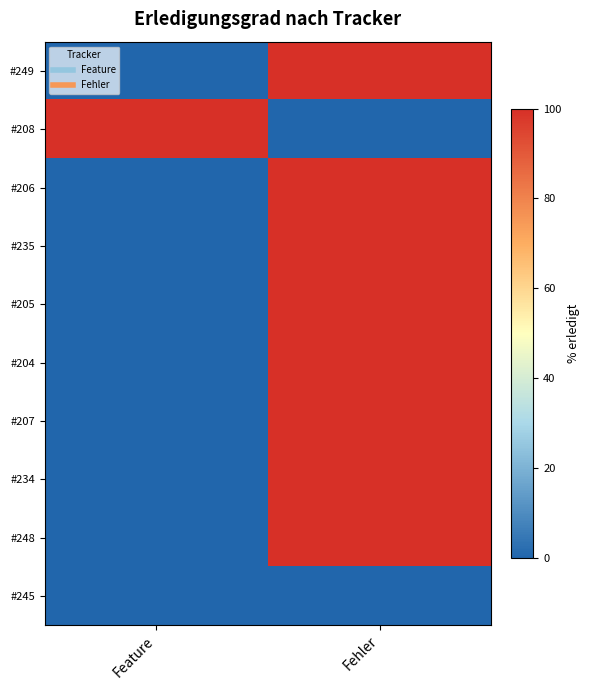

Reading left to right, extract all data points from this chart.

#249: Feature=0	Fehler=100
#208: Feature=100	Fehler=0
#206: Feature=0	Fehler=100
#235: Feature=0	Fehler=100
#205: Feature=0	Fehler=100
#204: Feature=0	Fehler=100
#207: Feature=0	Fehler=100
#234: Feature=0	Fehler=100
#248: Feature=0	Fehler=100
#245: Feature=0	Fehler=0